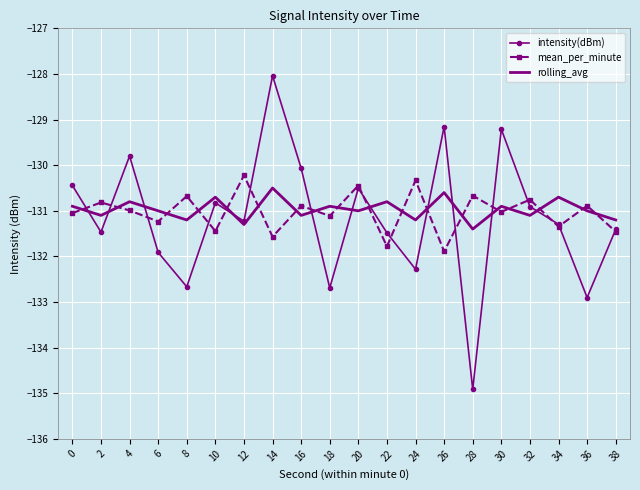

What is the difference between the maximum and second lowest values in the intensity(dBm) series?

4.9